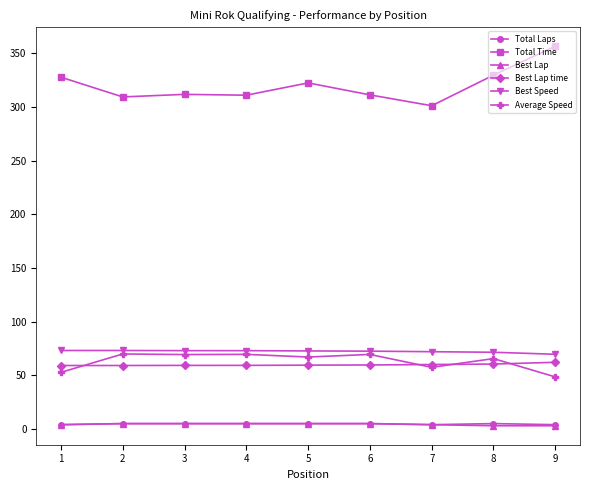

True or false: Average Speed and Best Lap intersect in this chart.

False